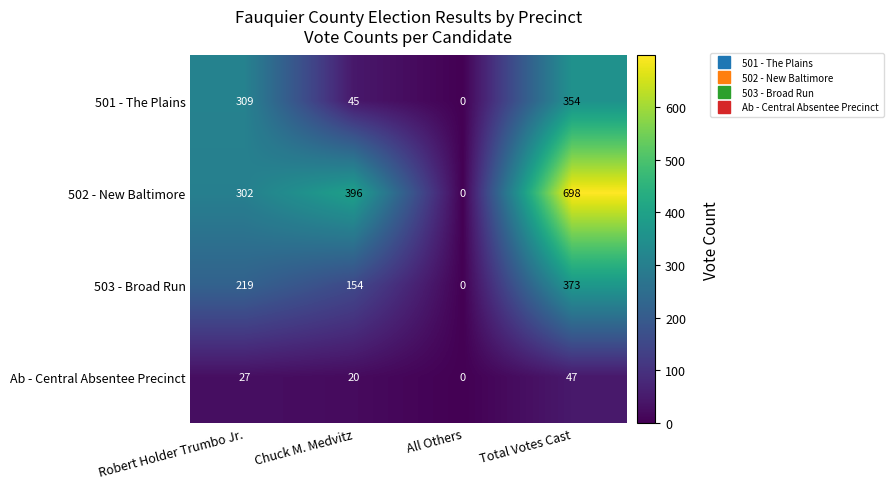

Reading left to right, extract all data points from this chart.

501 - The Plains: Robert Holder Trumbo Jr.=309	Chuck M. Medvitz=45	All Others=0	Total Votes Cast=354
502 - New Baltimore: Robert Holder Trumbo Jr.=302	Chuck M. Medvitz=396	All Others=0	Total Votes Cast=698
503 - Broad Run: Robert Holder Trumbo Jr.=219	Chuck M. Medvitz=154	All Others=0	Total Votes Cast=373
Ab - Central Absentee Precinct: Robert Holder Trumbo Jr.=27	Chuck M. Medvitz=20	All Others=0	Total Votes Cast=47